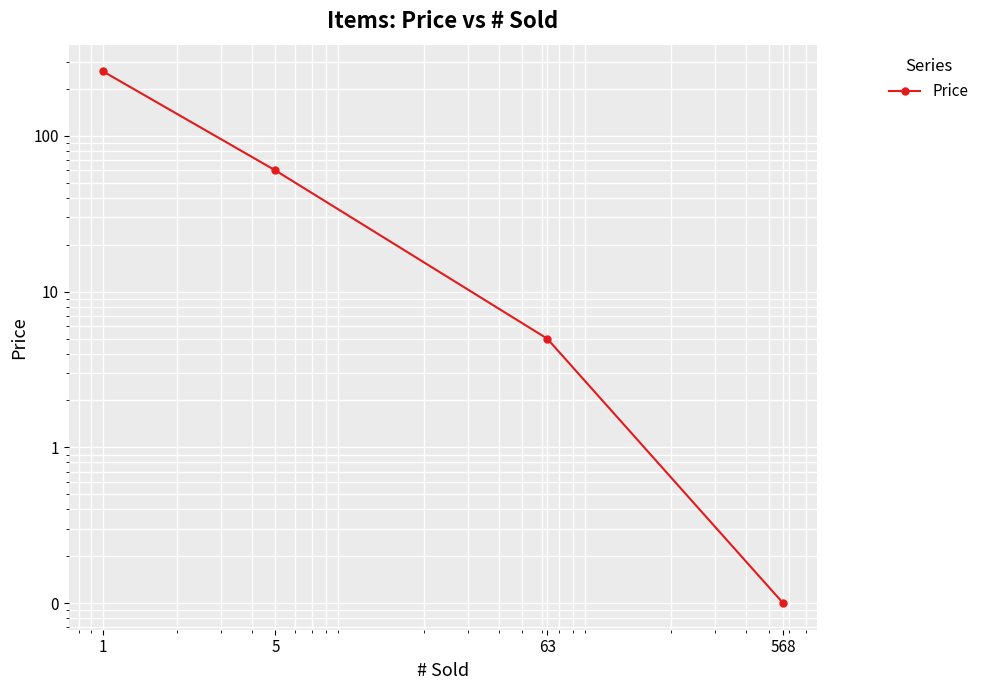

How many lines are shown in the chart?

1